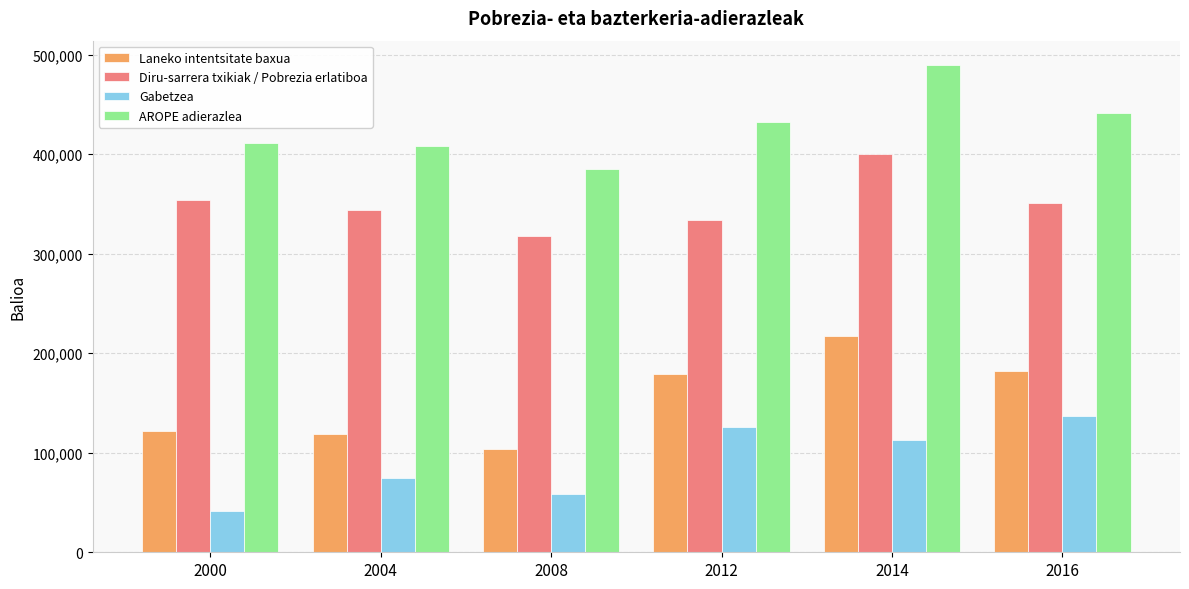

What is the total value across all series at 2014?

1219007.6